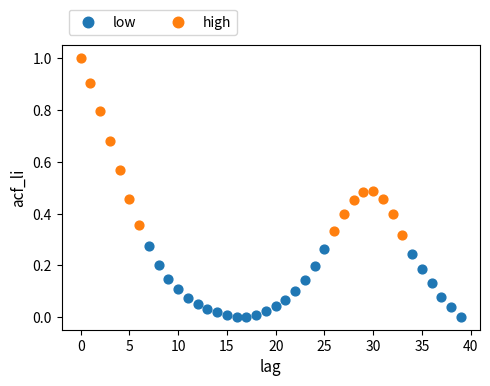

Which series contains the lowest Y value?

low